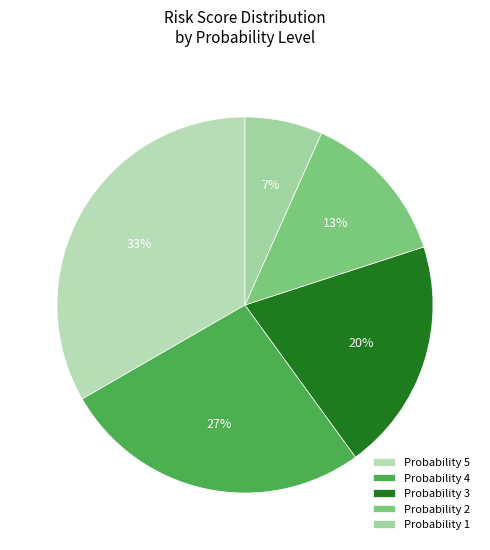

How many segments does this pie chart have?

5